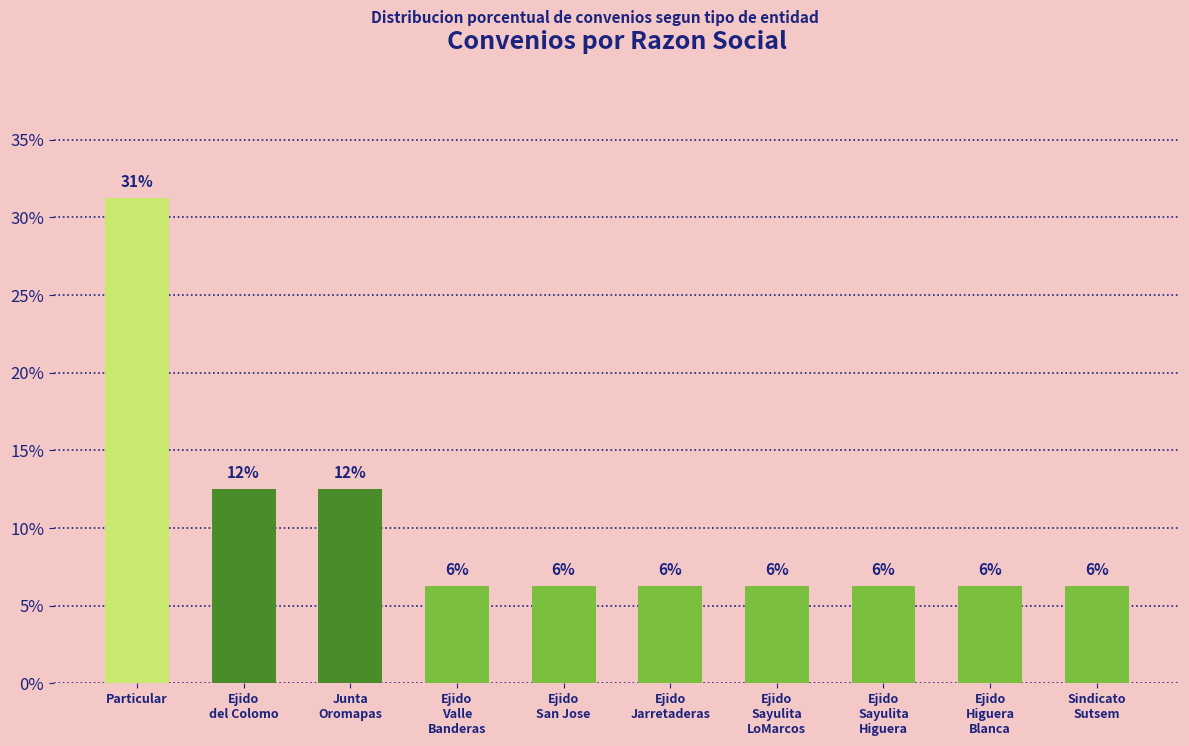

True or false: the data shows 6.2 at Ejido
Sayulita
LoMarcos.

True